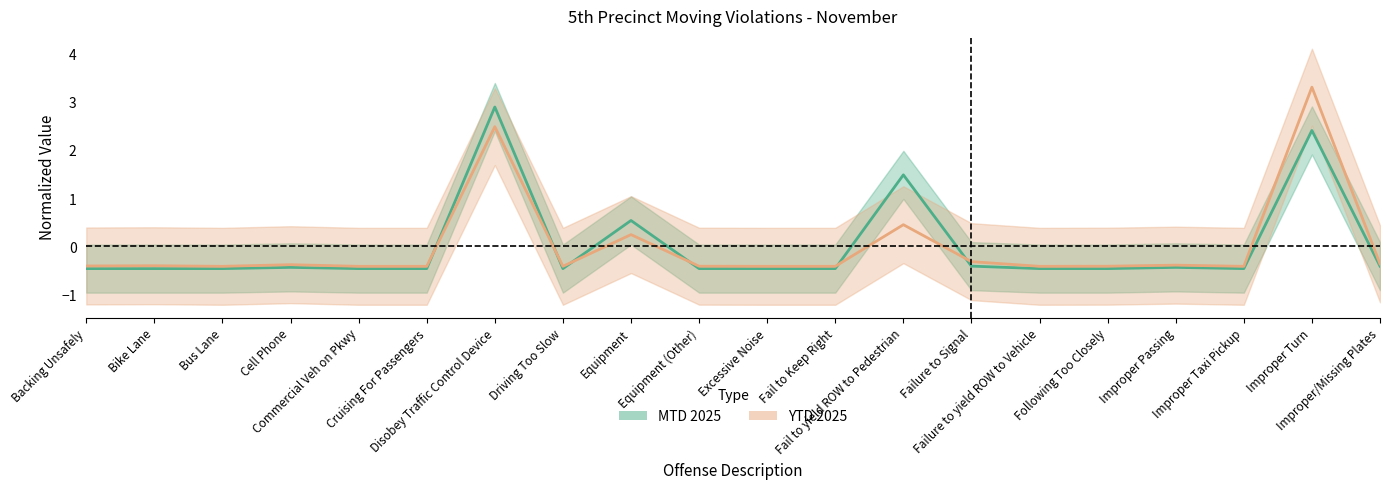

In YTD 2025, how many points are lower than both neighbors (excluding endpoints)?

4